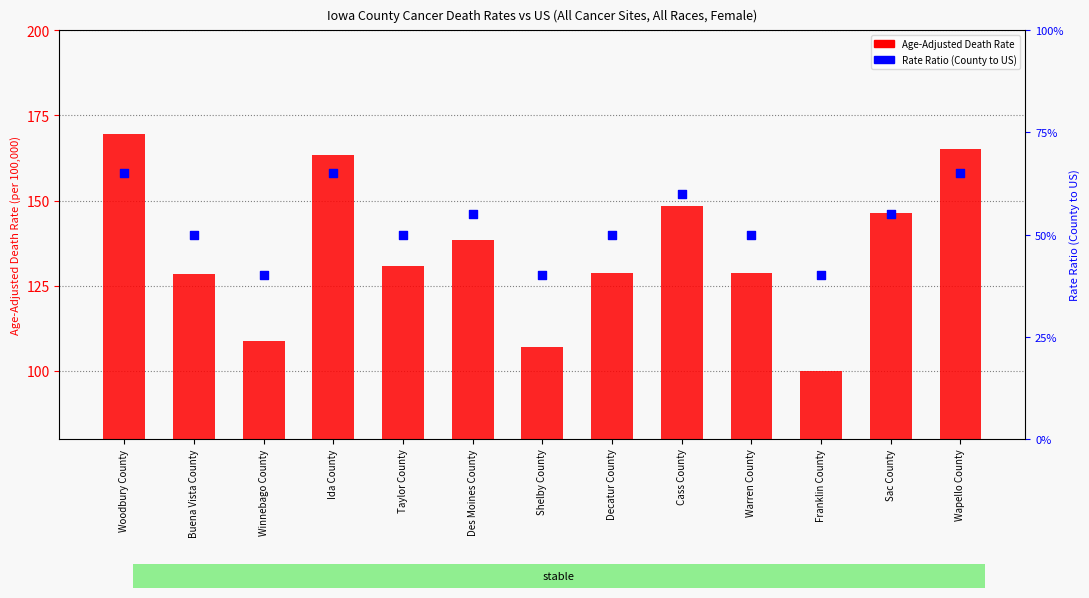

Is the value of Age-Adjusted Death Rate at Buena Vista County greater than the value of Rate Ratio (County to US) at Buena Vista County?

Yes